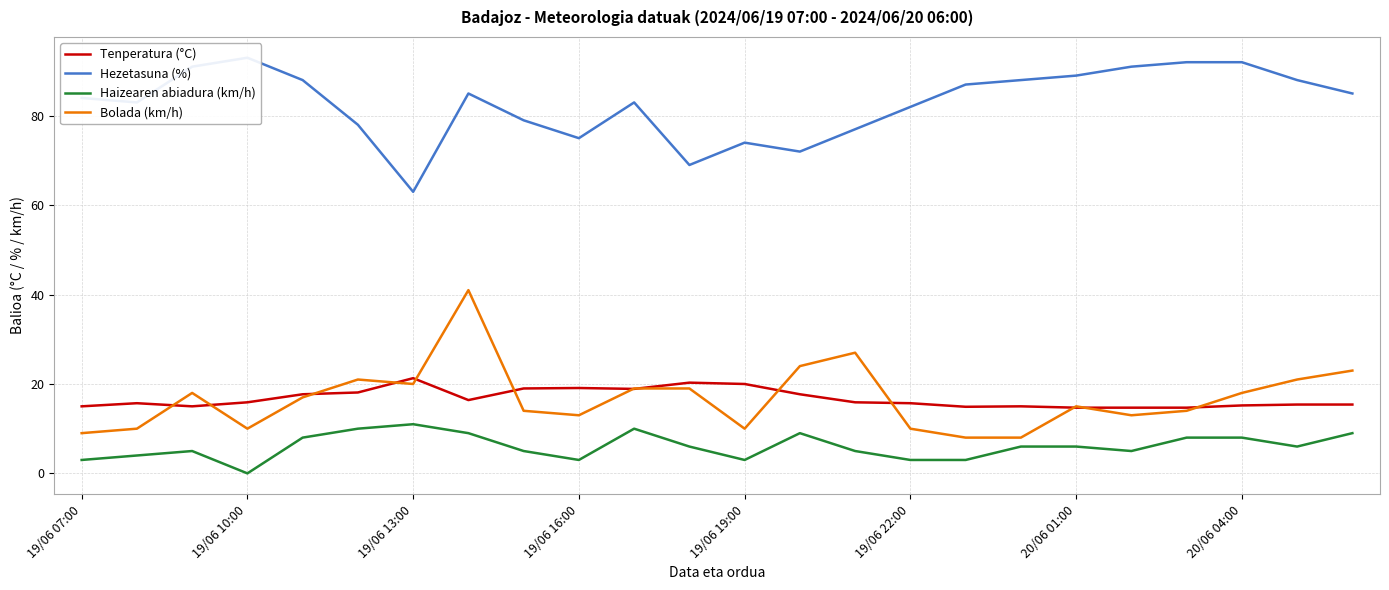

What is the difference between the second highest and second lowest values in the Hezetasuna (%) series?

23.0